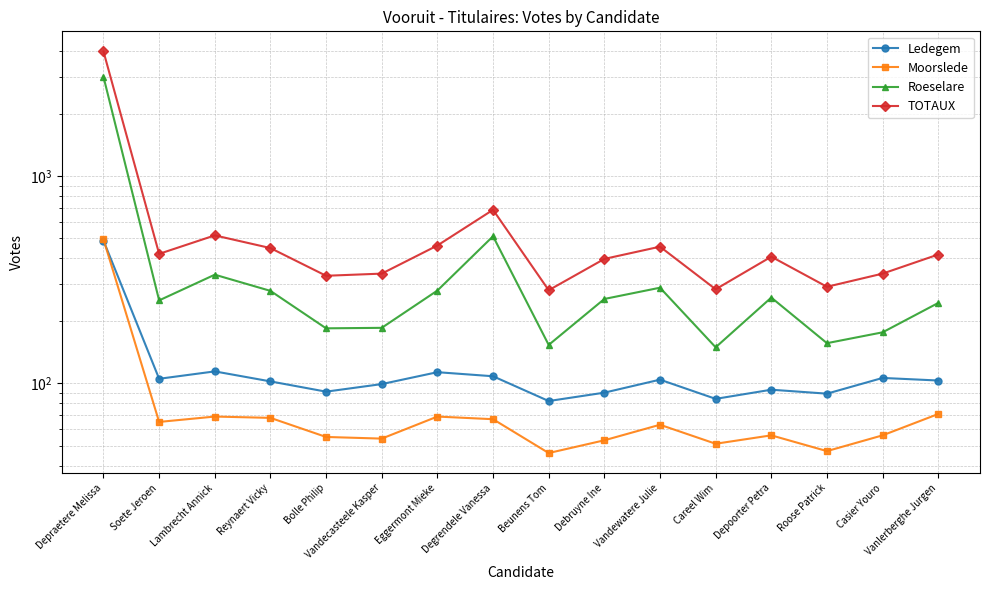

At how many categories does at least one series exceed 2720?

1